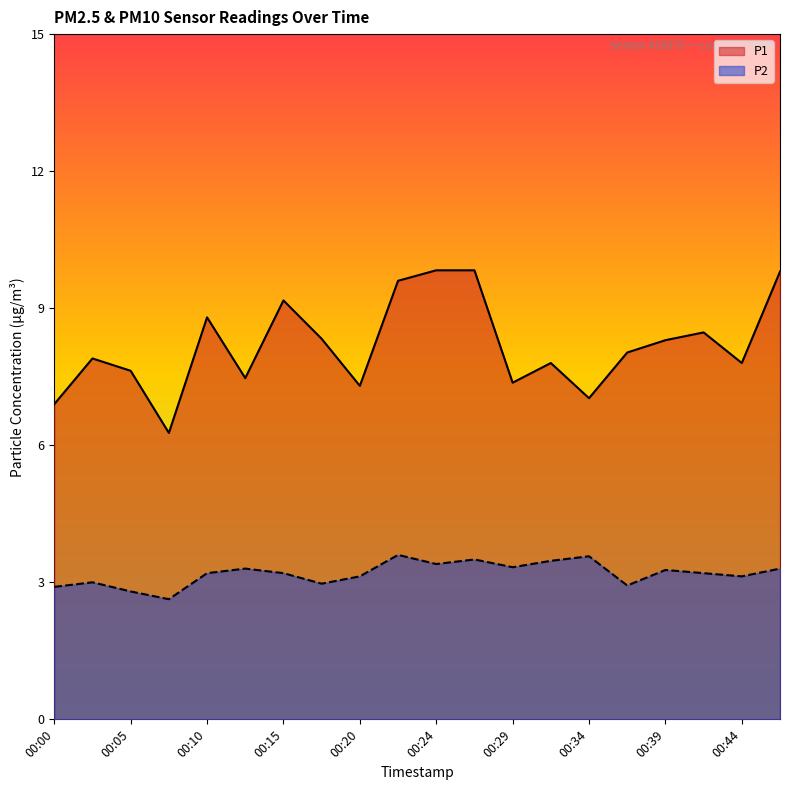

The value of P2 at 00:05 is 2.0. True or false?

False